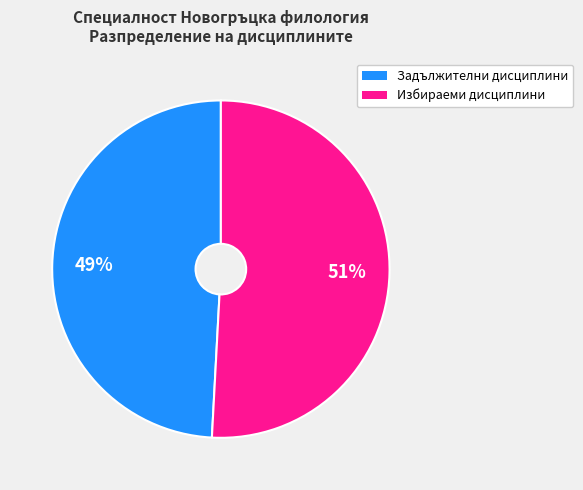

To the nearest percent, what percentage of the pie is Избираеми дисциплини?

51%